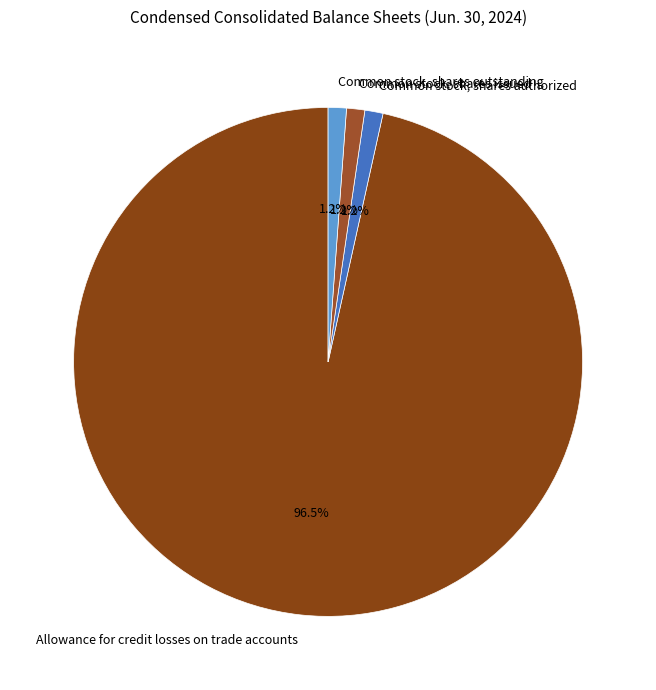

Approximately how many times larger is the value at Common stock, shares outstanding compared to Common stock, shares issued?

1.0